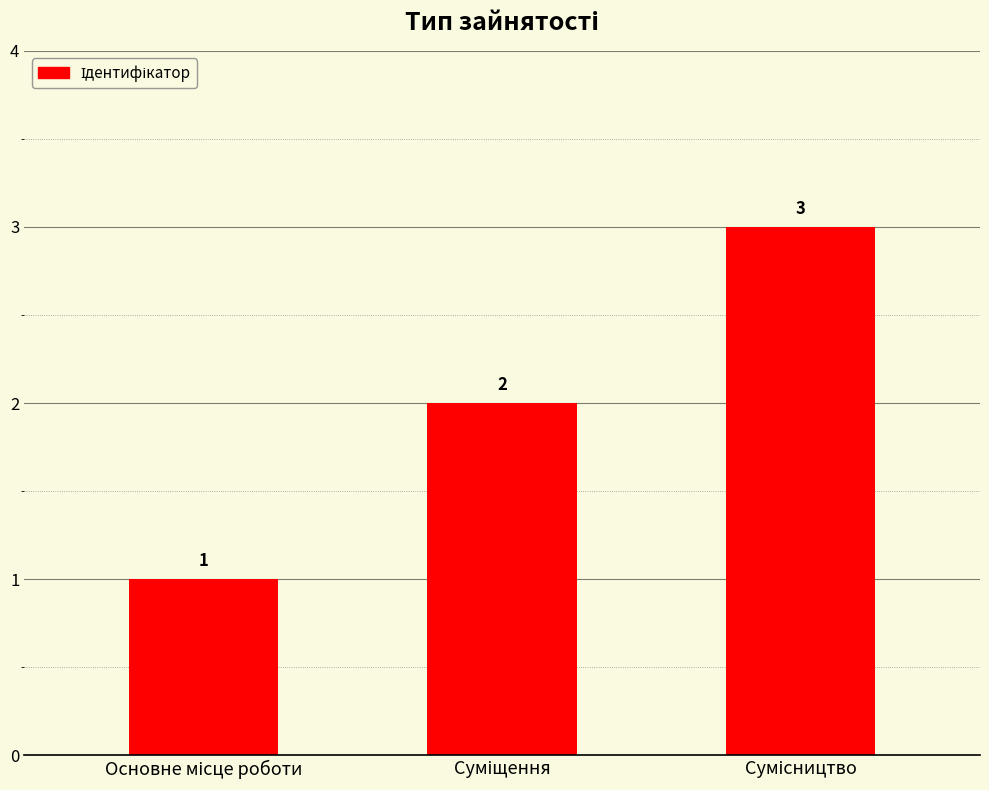

Reading left to right, list all the values displayed in this chart.

1	2	3